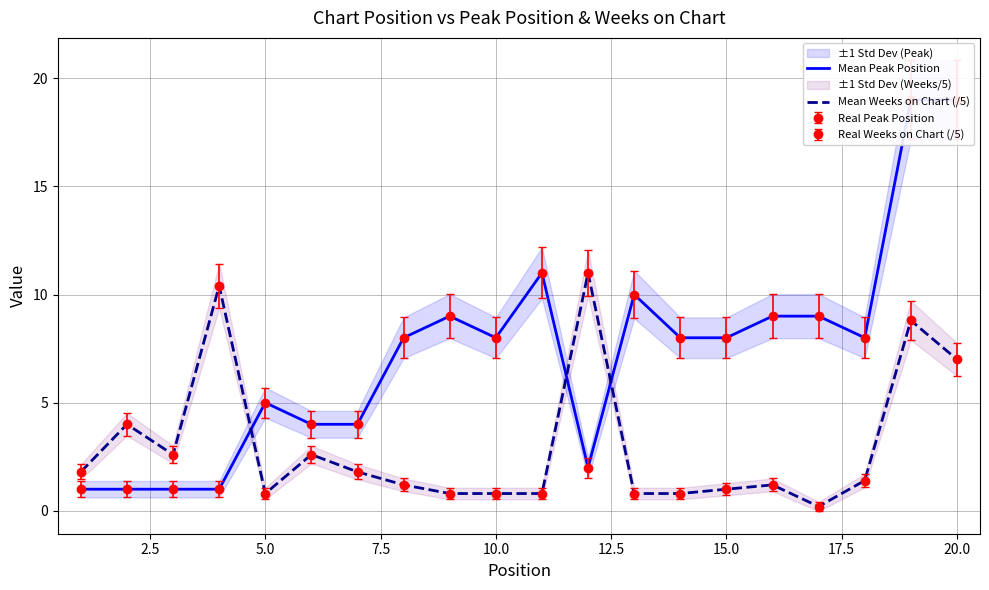

What position from the right is 17.5?

13